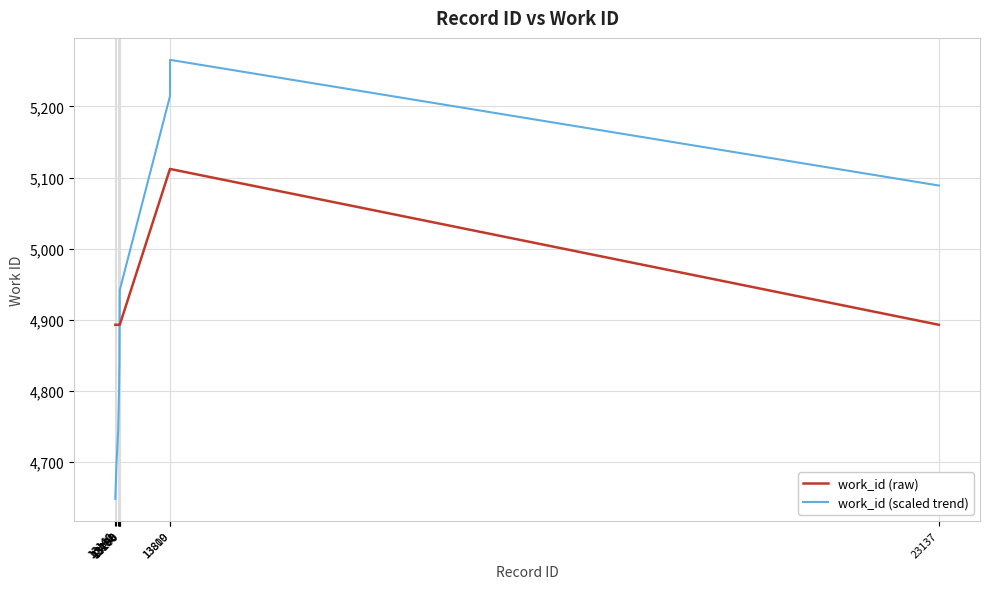

What is the difference between the maximum and minimum values in the work_id (raw) series?

219.0